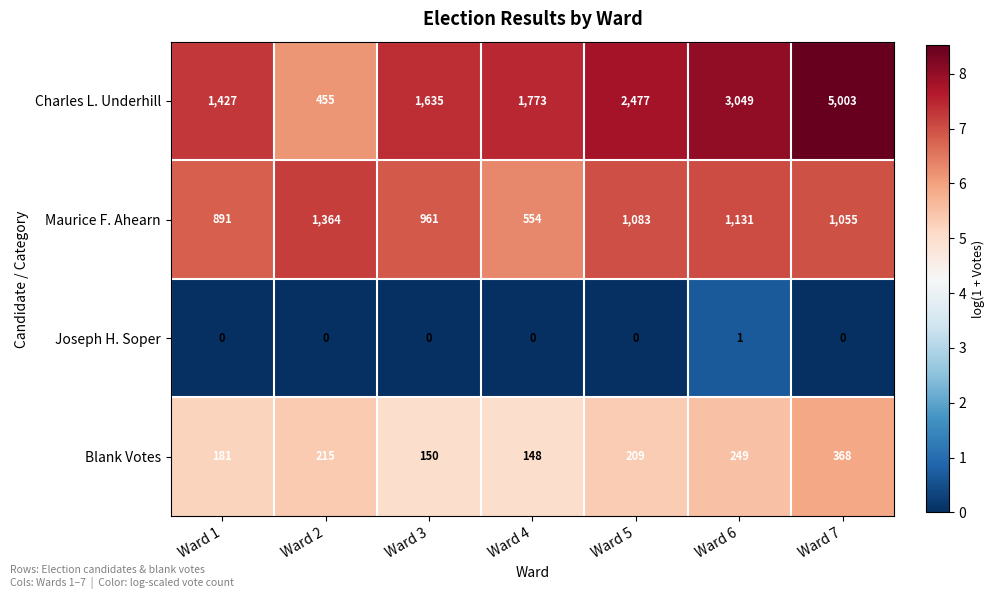

At Ward 1, list the series in order from smallest to largest.

Joseph H. Soper, Blank Votes, Maurice F. Ahearn, Charles L. Underhill